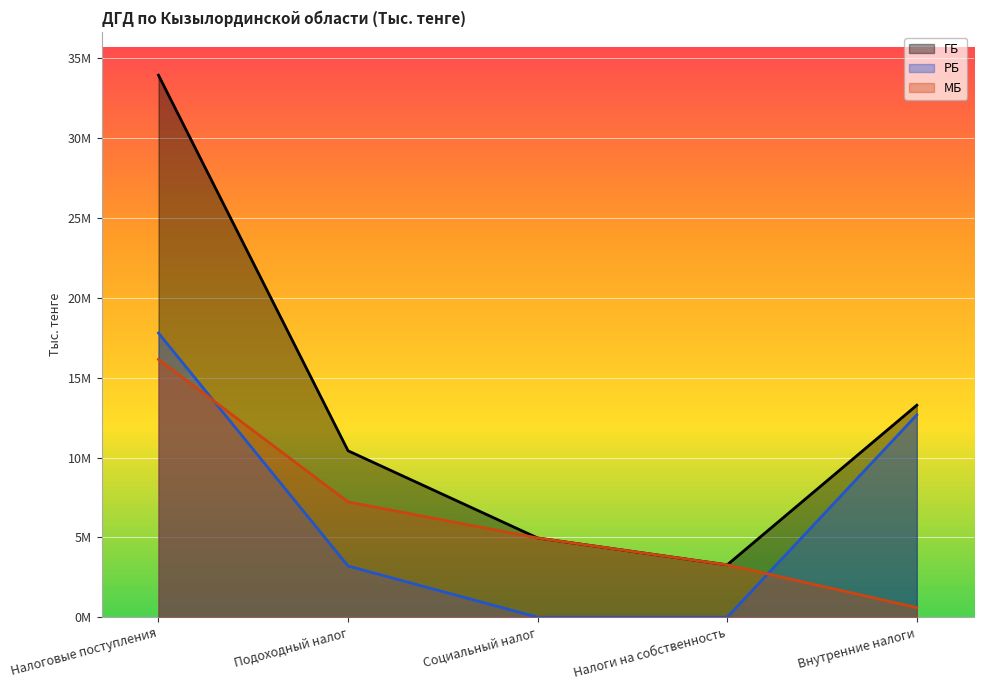

Where is МБ nearest to the value 8376571?

Подоходный налог